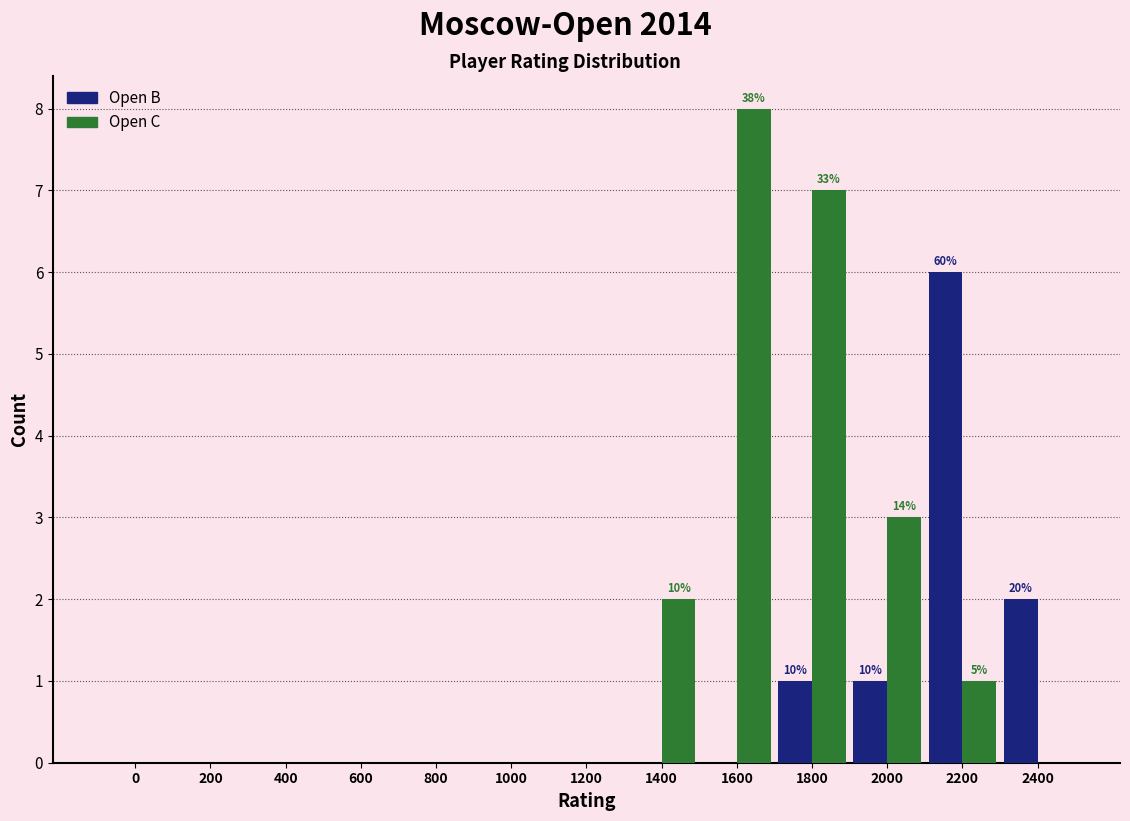

Reading left to right, list all the values displayed in this chart.

Open B: 0=0	200=0	400=0	600=0	800=0	1000=0	1200=0	1400=0	1600=0	1800=1	2000=1	2200=6	2400=2
Open C: 0=0	200=0	400=0	600=0	800=0	1000=0	1200=0	1400=2	1600=8	1800=7	2000=3	2200=1	2400=0